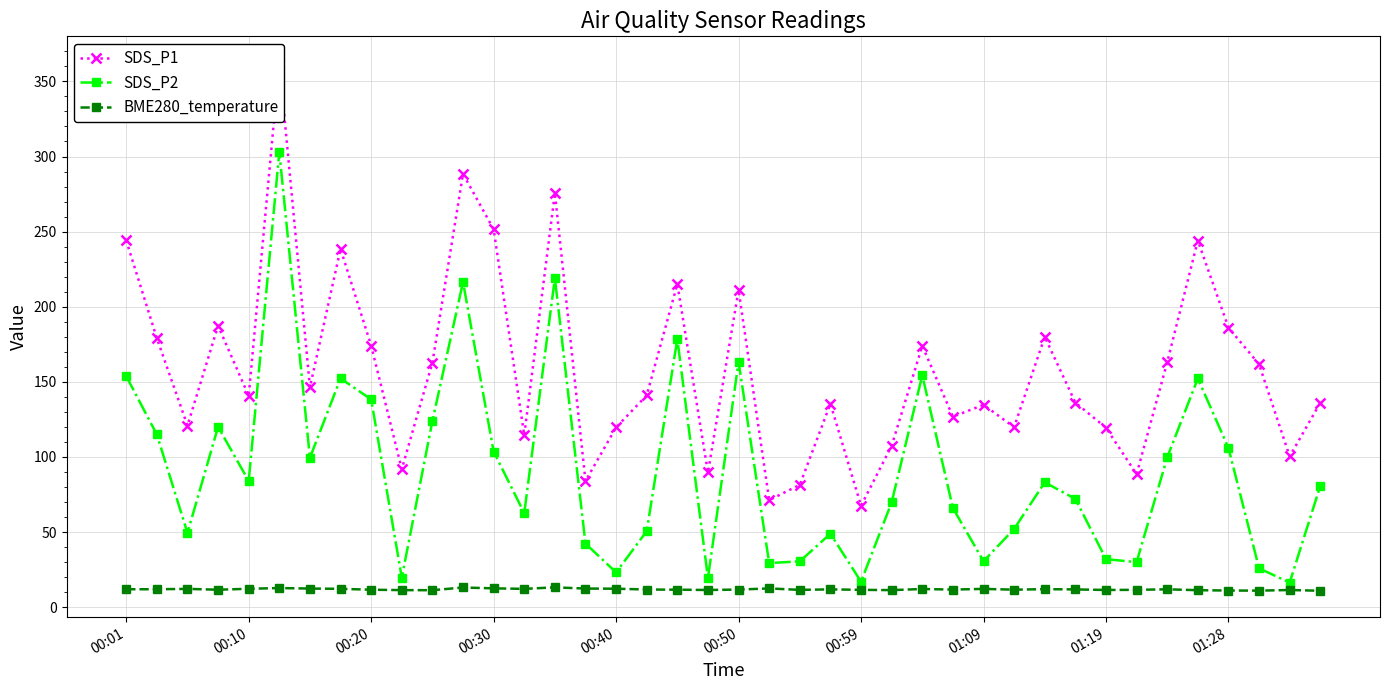

What are all the series names shown in the legend?

SDS_P1, SDS_P2, BME280_temperature